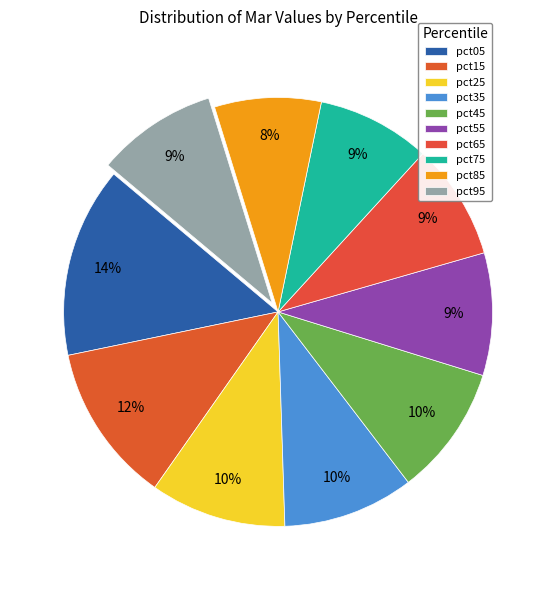

To the nearest percent, what percentage of the pie is pct75?

9%